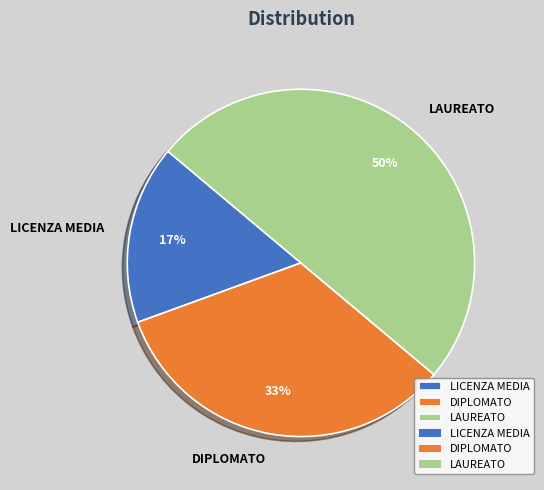

What is the ratio of the value at DIPLOMATO to the value at LAUREATO?

0.7